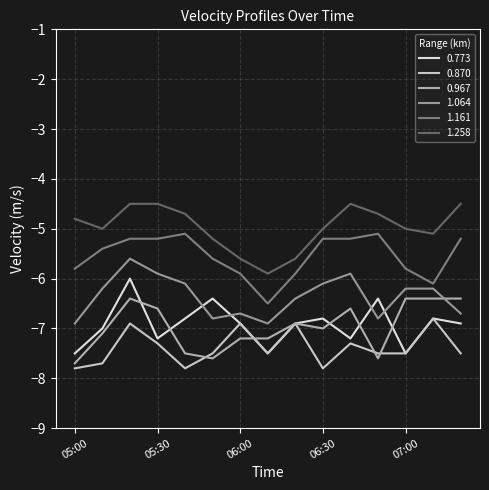

Rank the series by their maximum value, from lowest to highest.

0.870, 0.967, 0.773, 1.064, 1.161, 1.258